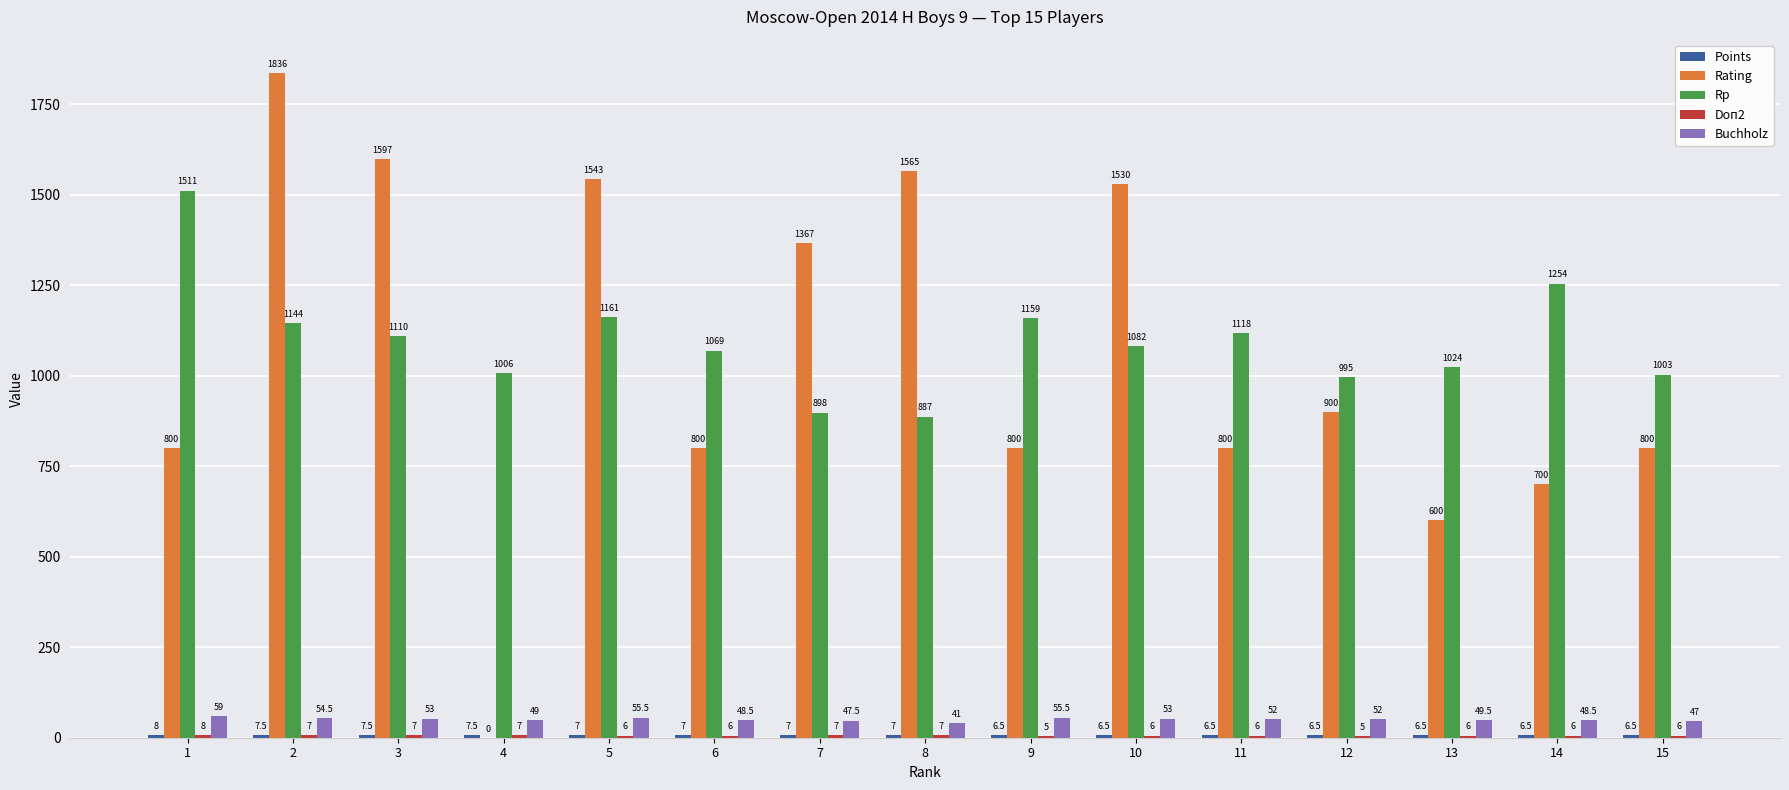

Count the number of data series in this chart.

5